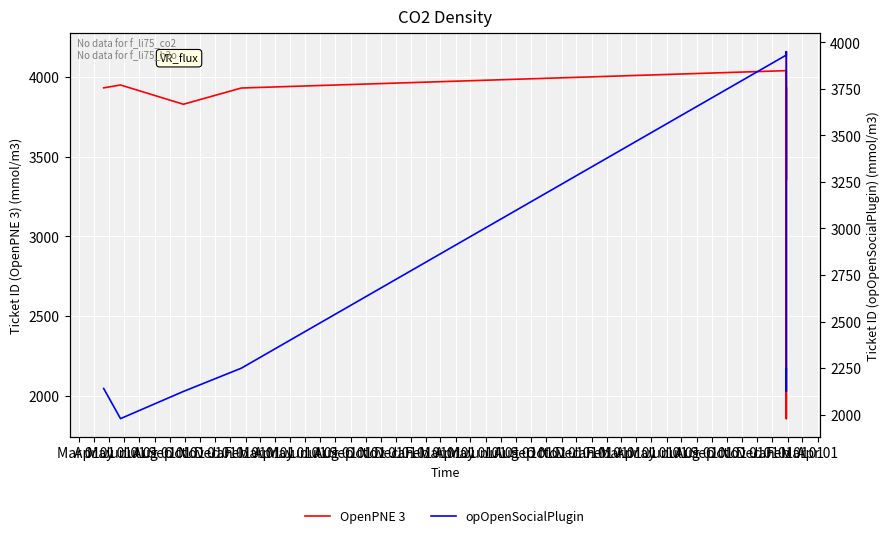

The value of OpenPNE 3 at Mar 01 is 5588. True or false?

False